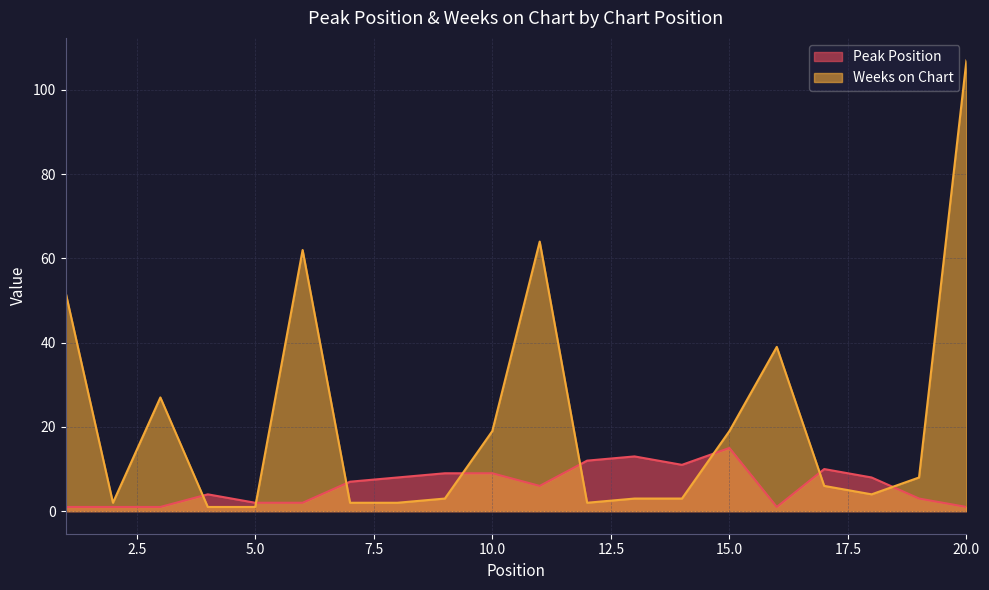

Reading left to right, transcribe all the data shown in this chart.

Peak Position: 1=1	2=1	3=1	4=4	5=2	6=2	7=7	8=8	9=9	10=9	11=6	12=12	13=13	14=11	15=15	16=1	17=10	18=8	19=3	20=1
Weeks on Chart: 1=52	2=2	3=27	4=1	5=1	6=62	7=2	8=2	9=3	10=19	11=64	12=2	13=3	14=3	15=19	16=39	17=6	18=4	19=8	20=107